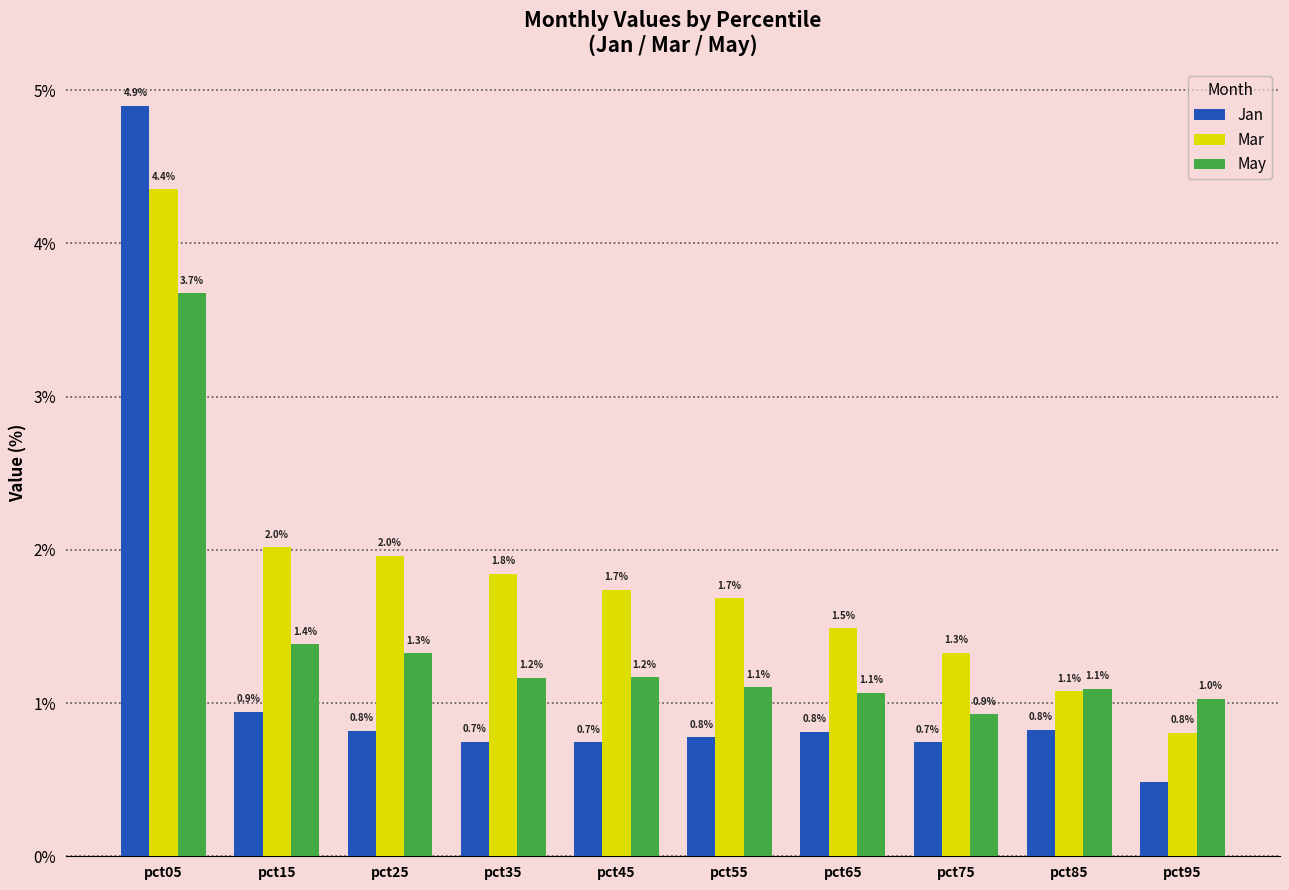

What is the difference between the maximum and minimum values in the Jan series?

4.4